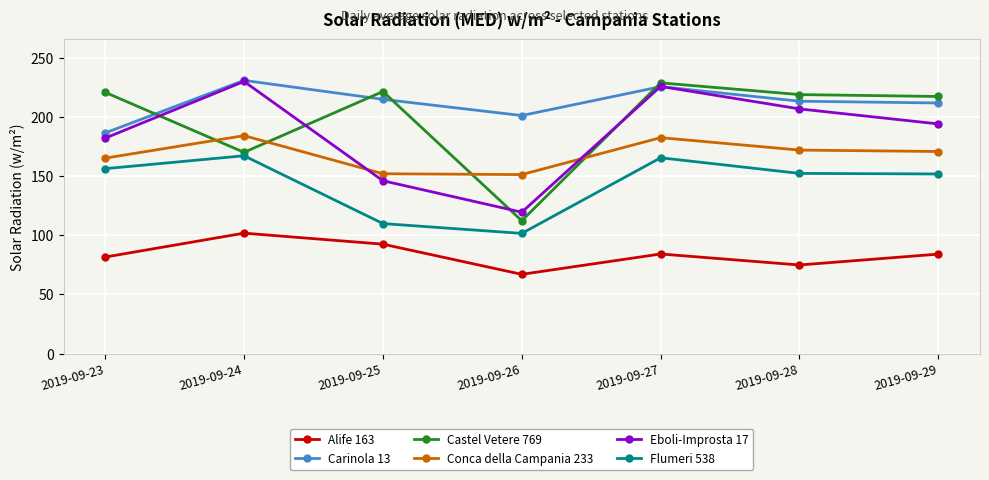

True or false: Carinola 13 and Conca della Campania 233 intersect in this chart.

False